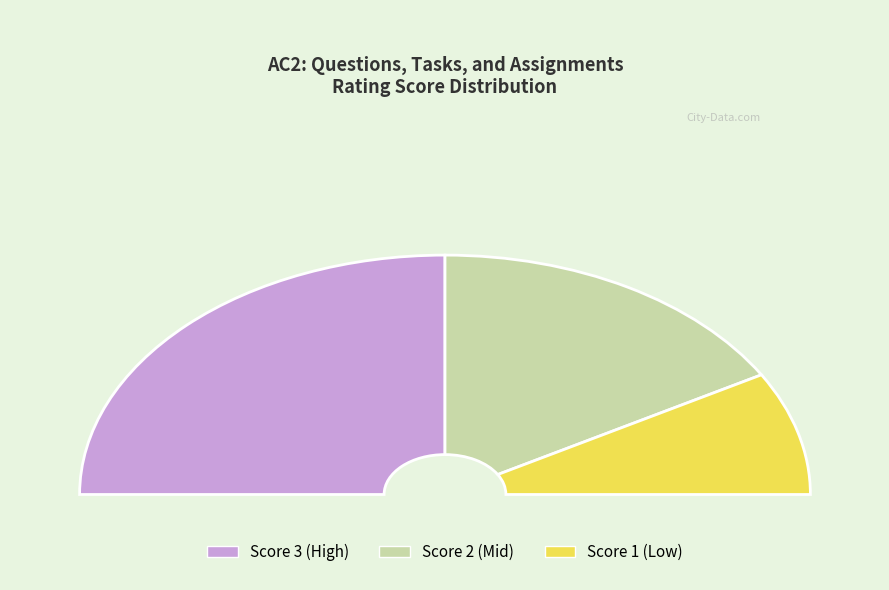

What percentage do Score 3 (21-15) and Score 1 (8-0) together represent?

66.7%